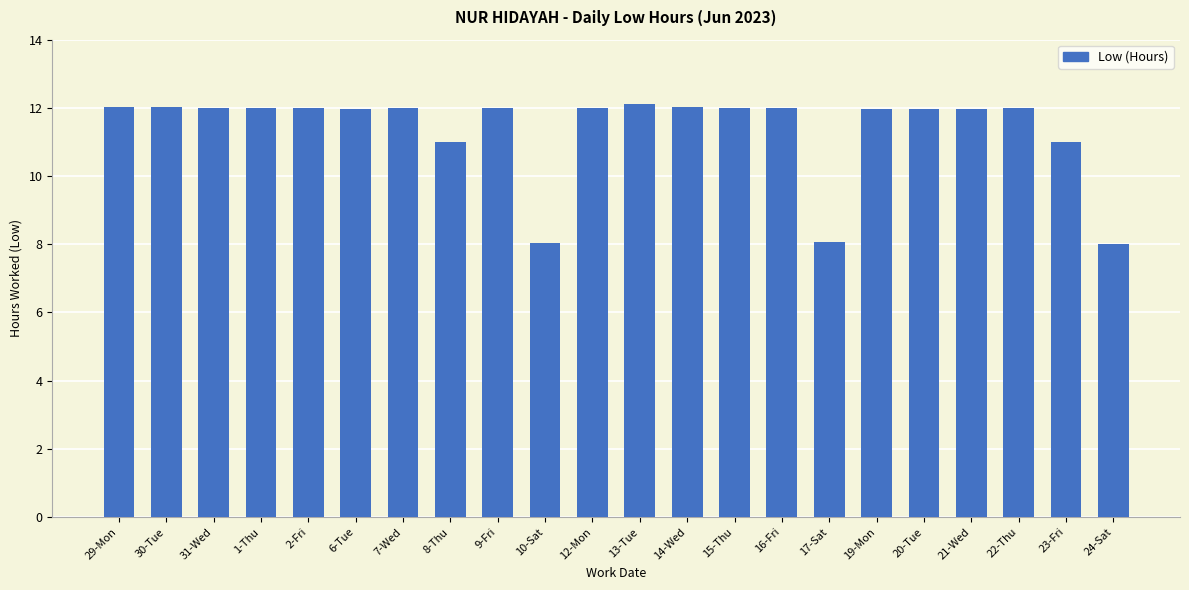

What is the label of the 11th bar from the right?

13-Tue